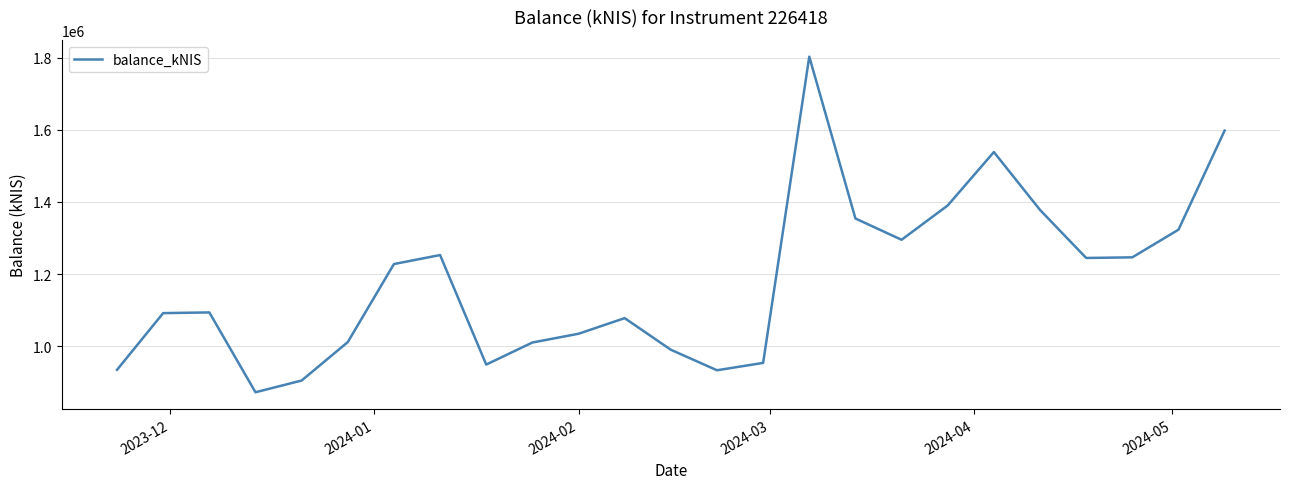

What is the average value?

1180153.5